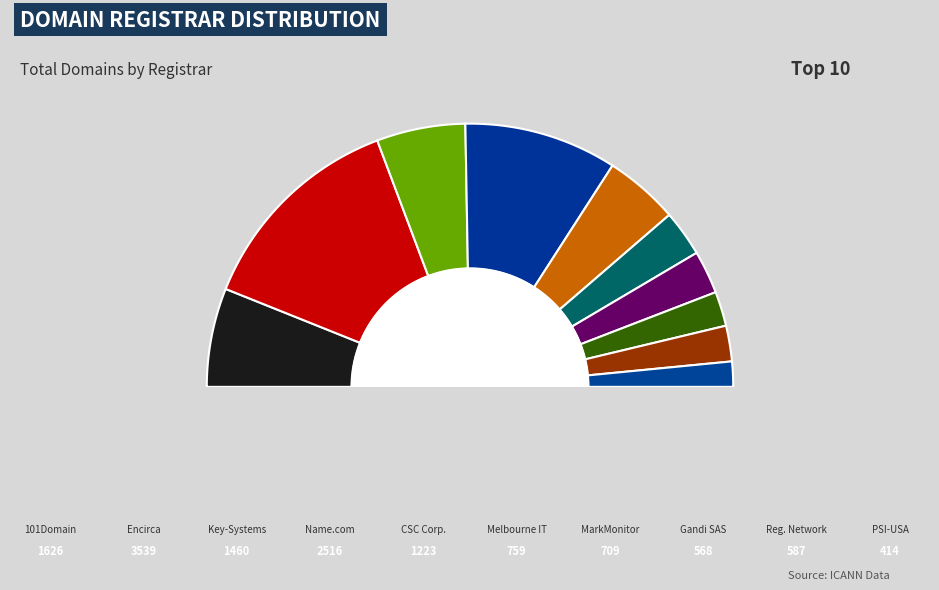

Combined, what portion of the pie is Key-Systems GmbH and Regional Network Information Center?

15.3%